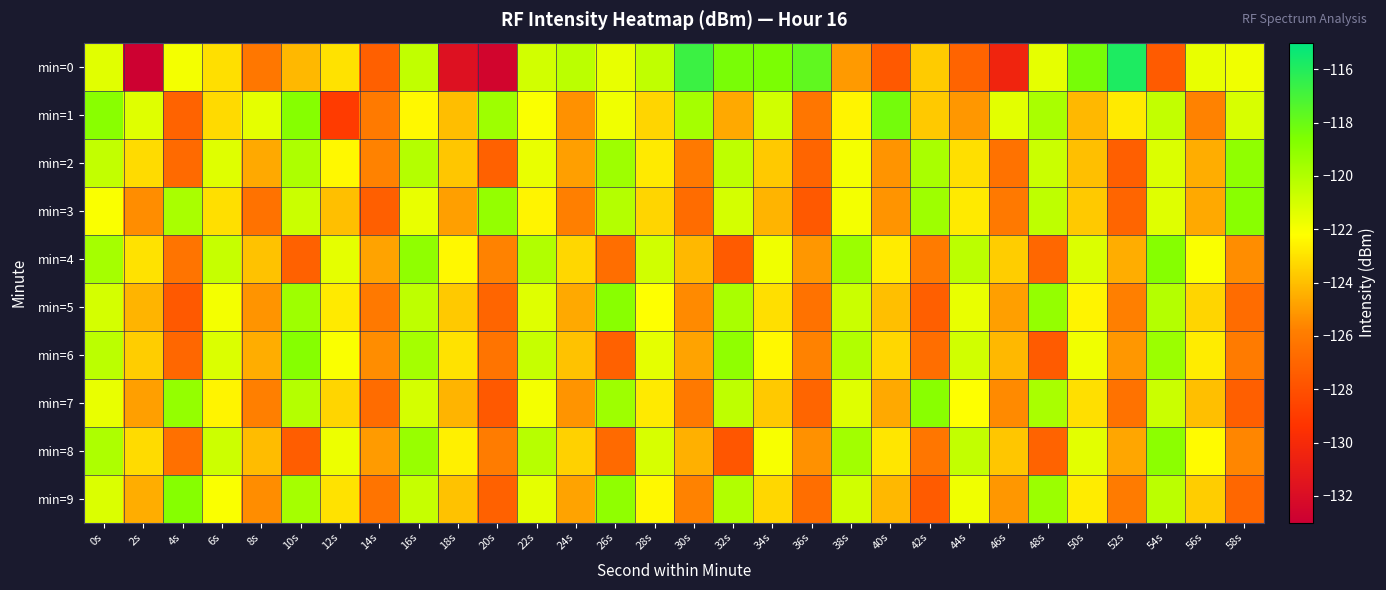

Which series changed the most between 20s and 52s?

min=0